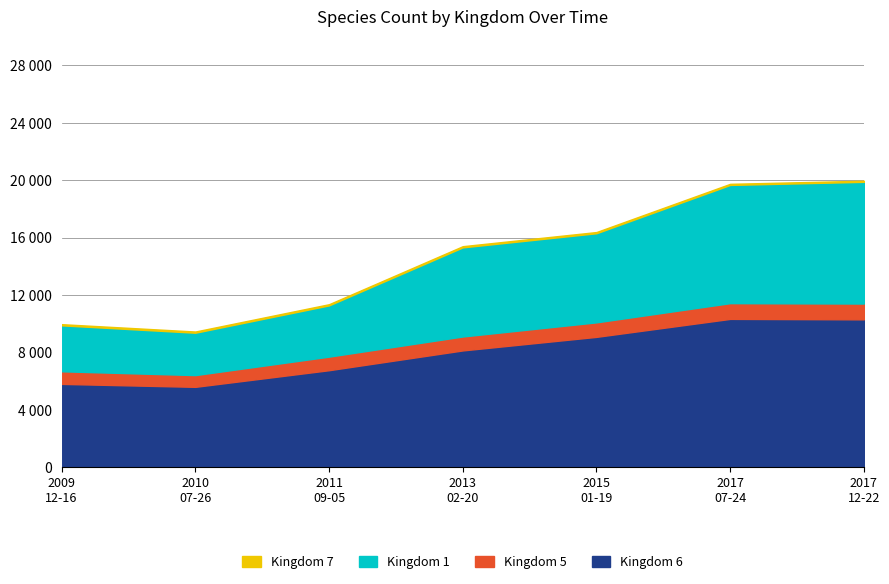

Rank the series at 2017-12-22 from highest to lowest value.

Kingdom 6, Kingdom 1, Kingdom 5, Kingdom 7